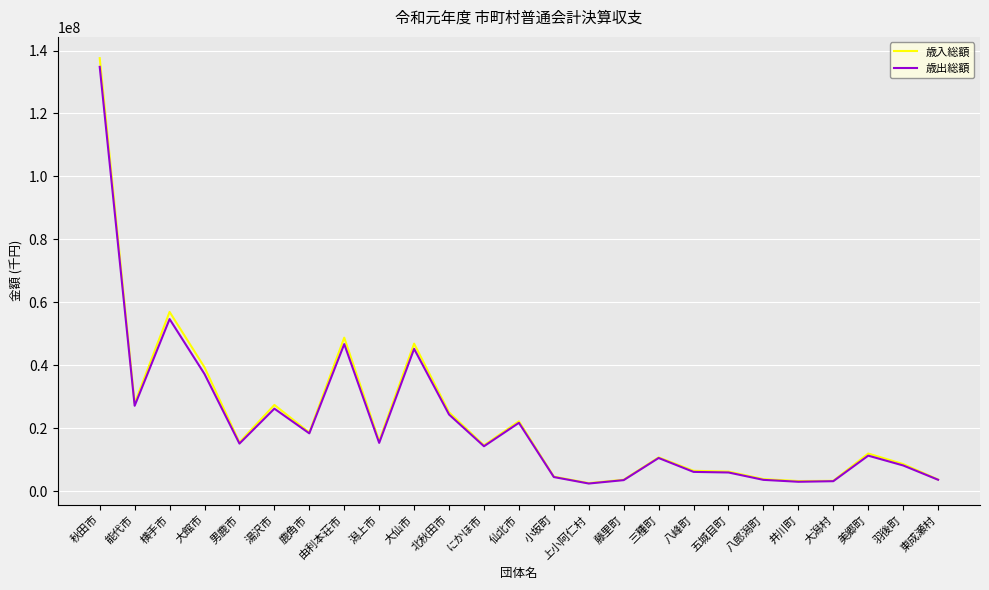

Where is the first local maximum for 歳入総額?

横手市